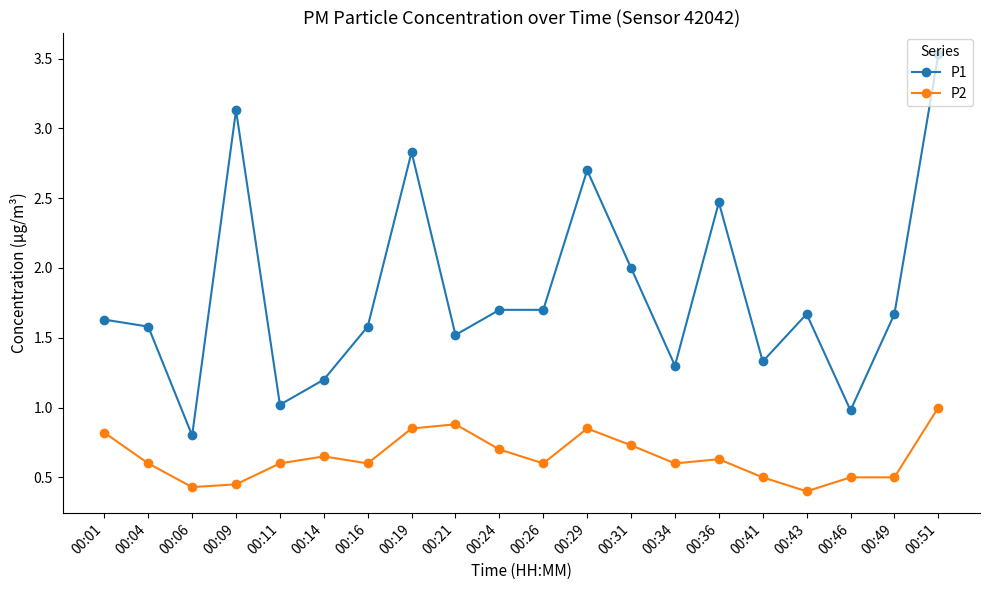

What is the difference between the highest and lowest values at 00:36?

1.8